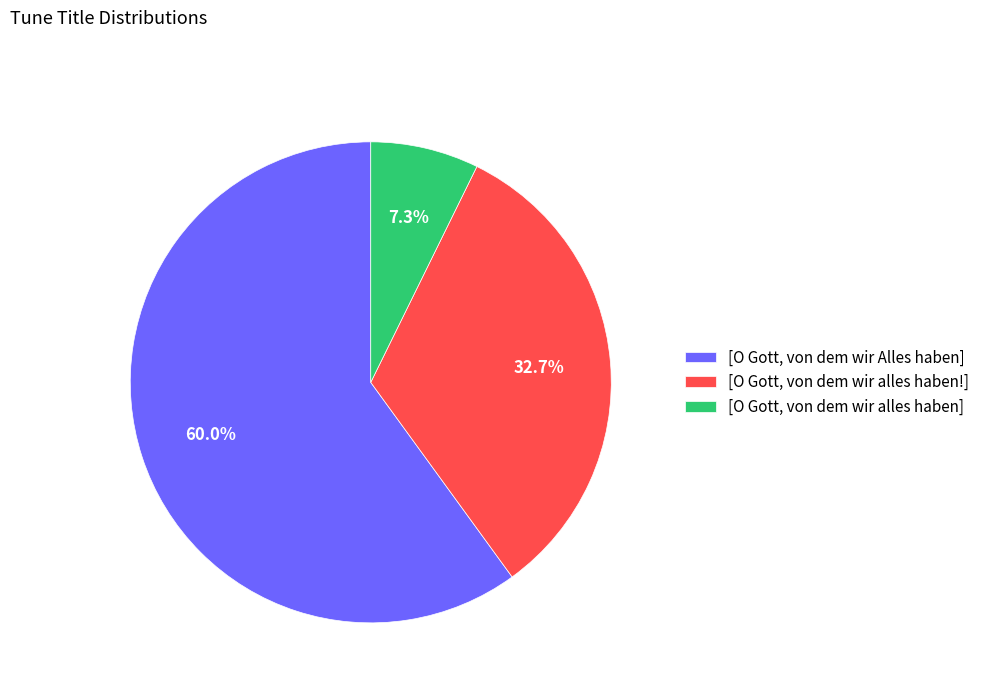

To the nearest percent, what is the difference between the largest and smallest slice percentages?

53%